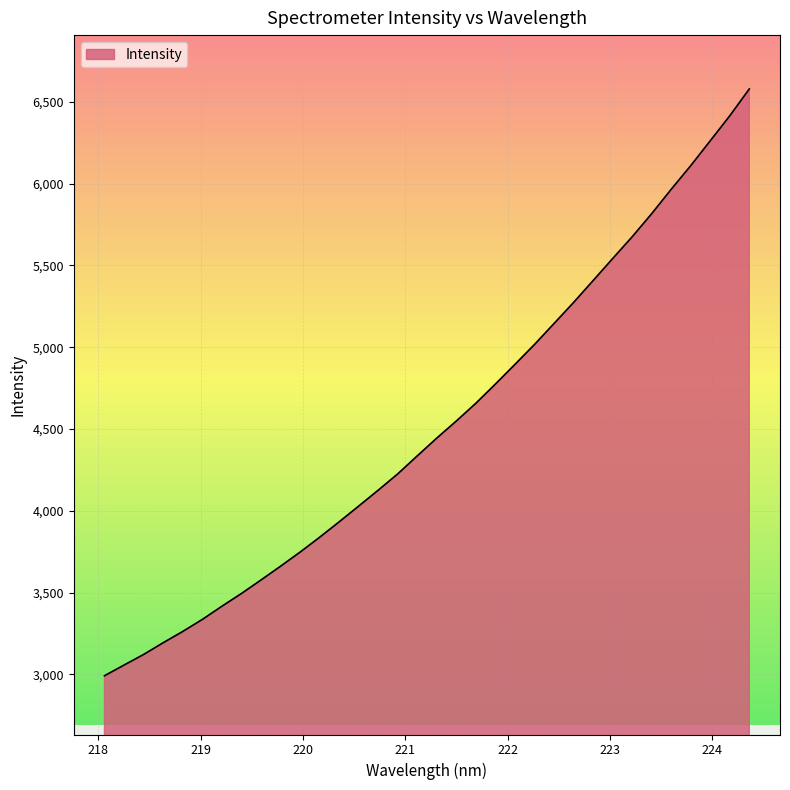

Does the chart display data point markers on the line(s)?

No